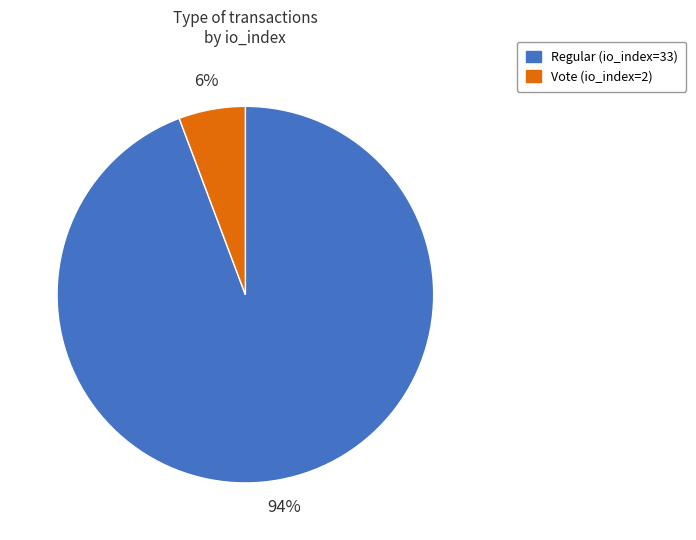

The Vote (io_index=2) slice represents 6% of the pie. True or false?

True